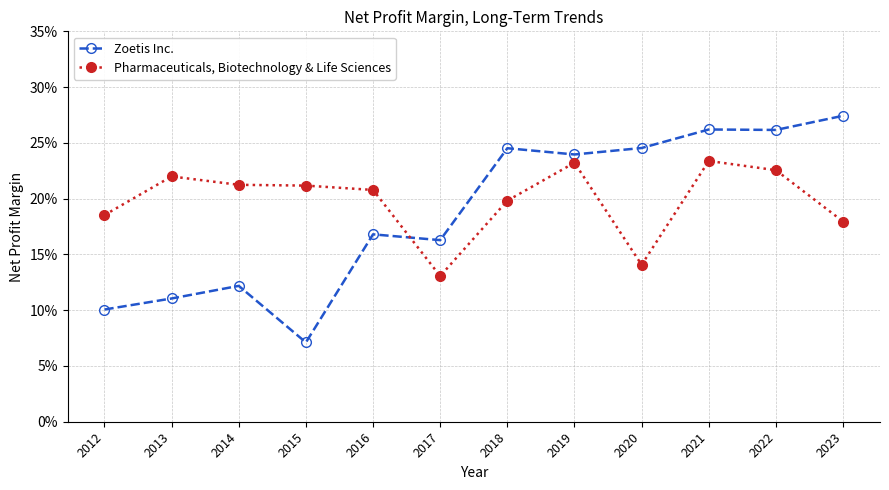

The Zoetis Inc. series shows 0.2 at 2020. True or false?

True